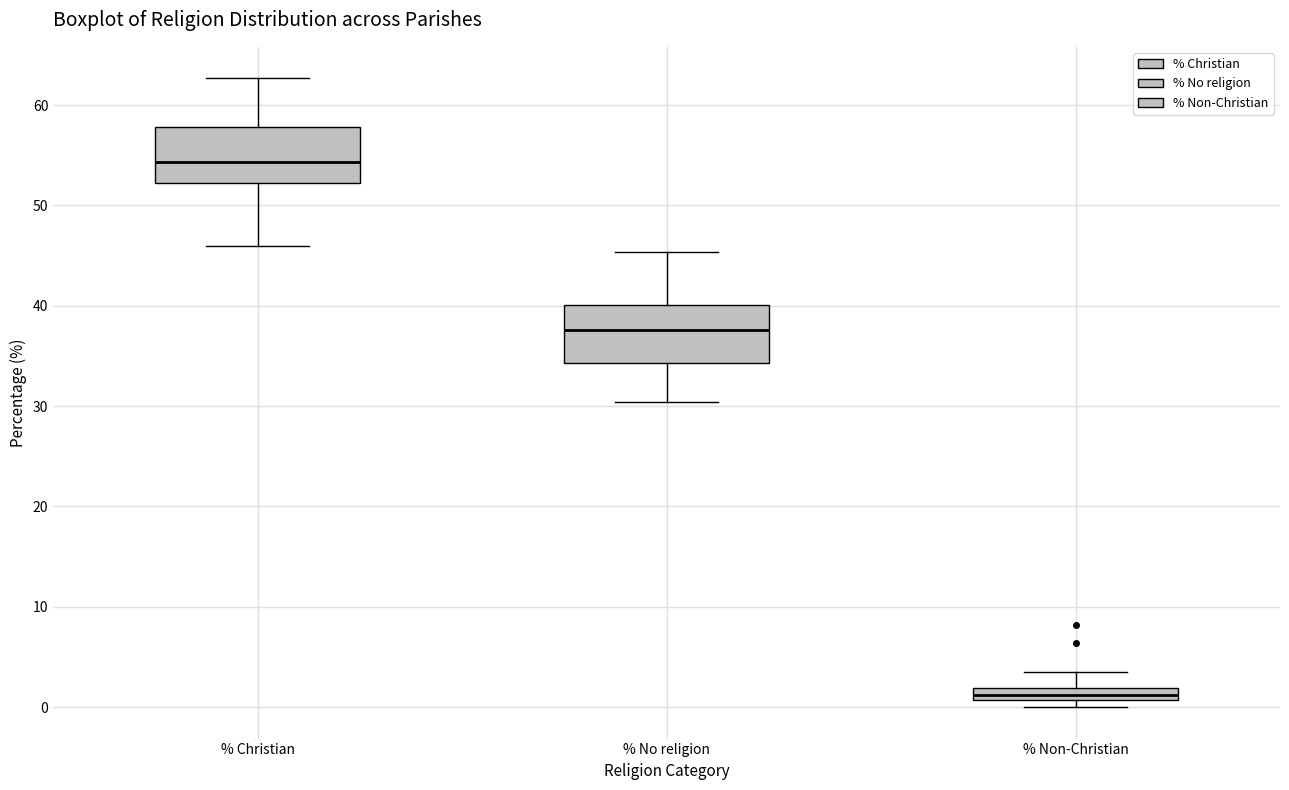

Which box has the highest median line?

% Christian